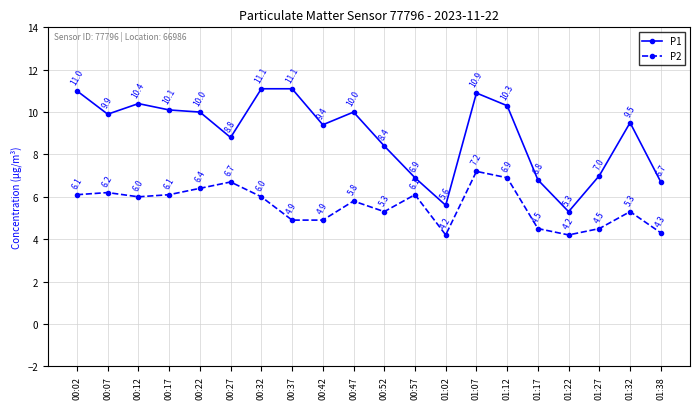

Reading right to left, transcribe all the data shown in this chart.

P1: 01:38=6.7	01:32=9.5	01:27=7.0	01:22=5.3	01:17=6.8	01:12=10.3	01:07=10.9	01:02=5.6	00:57=6.9	00:52=8.4	00:47=10.0	00:42=9.4	00:37=11.1	00:32=11.1	00:27=8.8	00:22=10.0	00:17=10.1	00:12=10.4	00:07=9.9	00:02=11.0
P2: 01:38=4.3	01:32=5.3	01:27=4.5	01:22=4.2	01:17=4.5	01:12=6.9	01:07=7.2	01:02=4.2	00:57=6.1	00:52=5.3	00:47=5.8	00:42=4.9	00:37=4.9	00:32=6.0	00:27=6.7	00:22=6.4	00:17=6.1	00:12=6.0	00:07=6.2	00:02=6.1